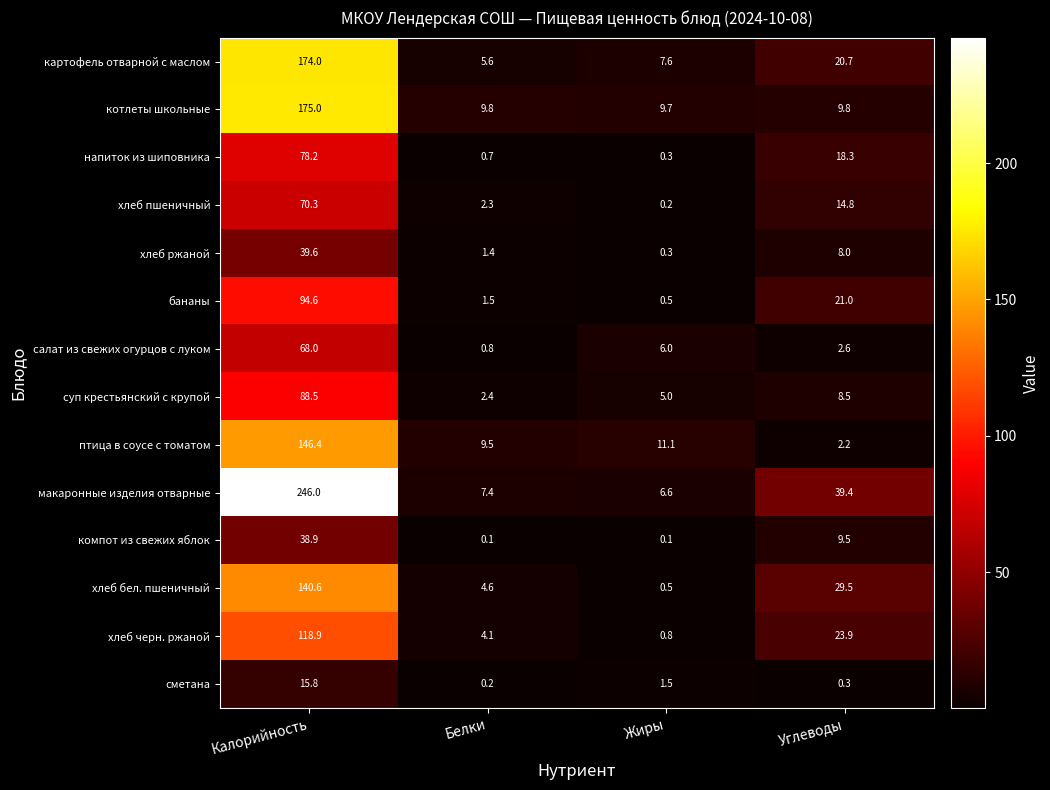

How many categories are shown in the chart?

4